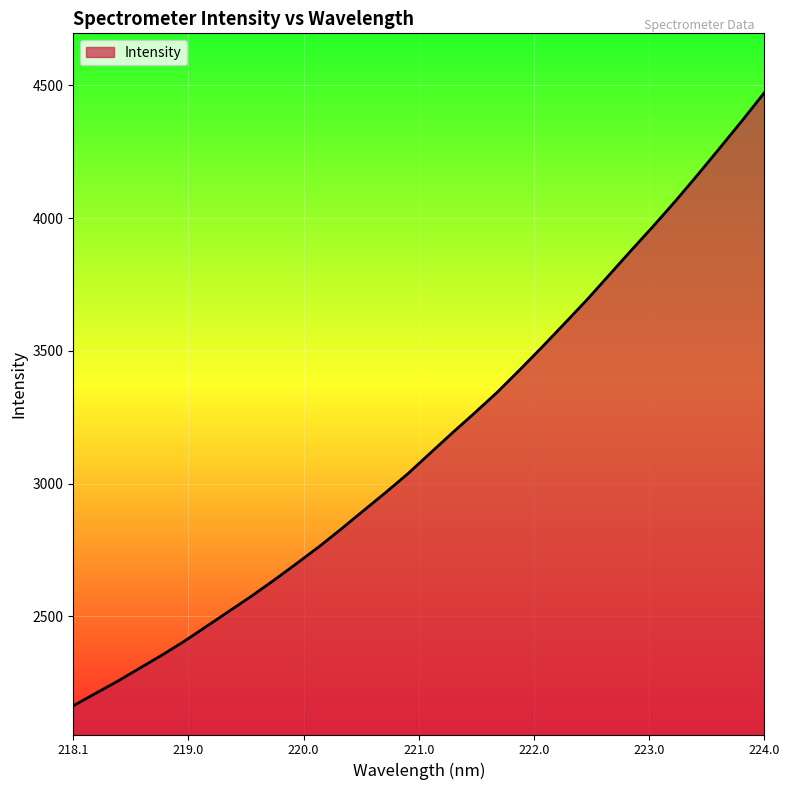

Count the number of values greater than 3114.

16